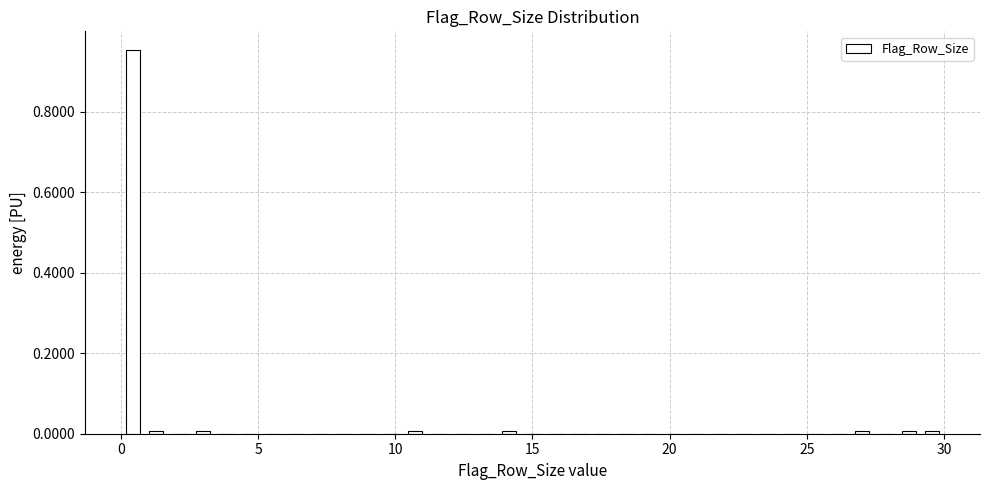

Read against the x-axis, roughly where is the centre of the tallest bar?

0.5